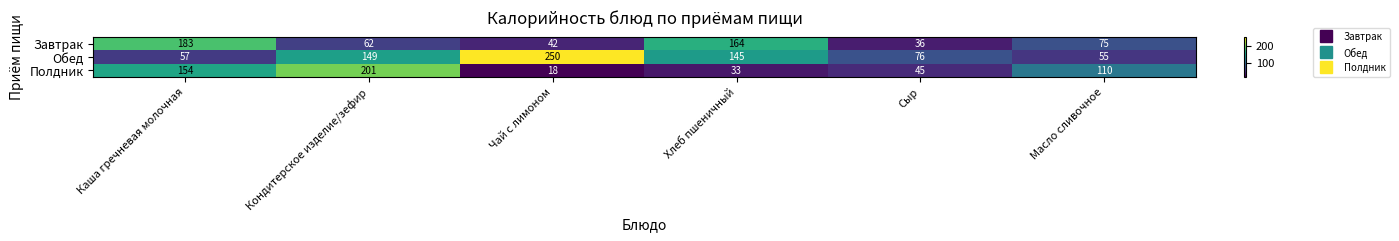

What is the difference between the maximum and minimum values in the Обед series?

195